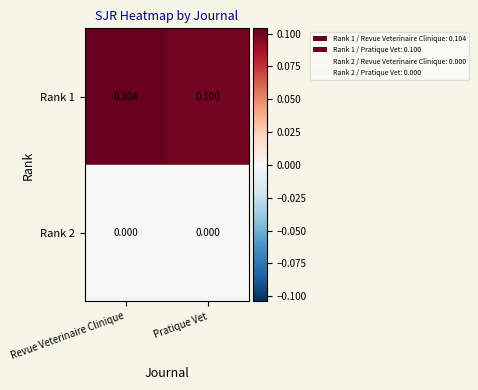

Rank the categories by Rank 1 value from highest to lowest.

Revue Veterinaire Clinique, Pratique Vet